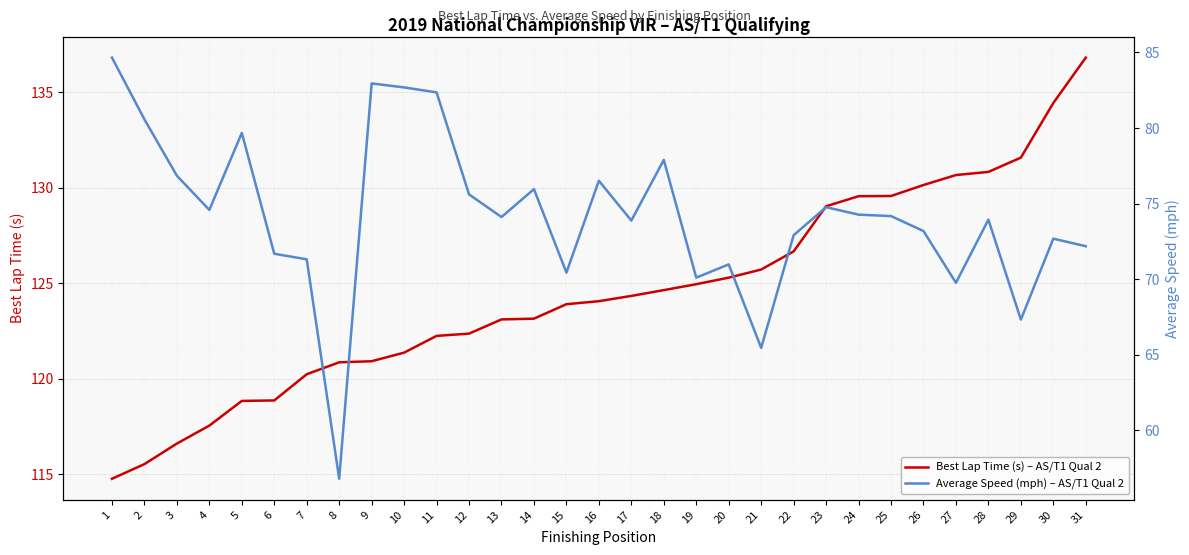

True or false: Average Speed (mph) – AS/T1 Qual 2 and Best Lap Time (s) – AS/T1 Qual 2 cross at least once.

False